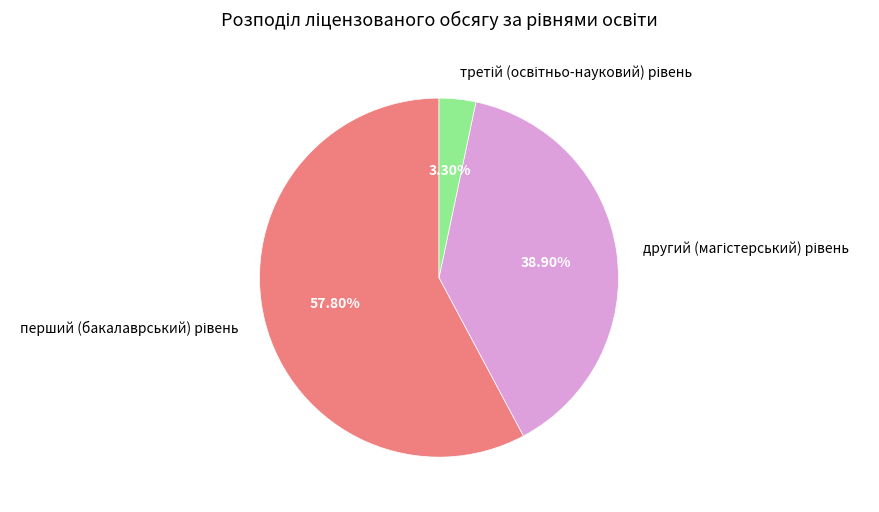

Is there any slice that represents more than half of the pie?

Yes